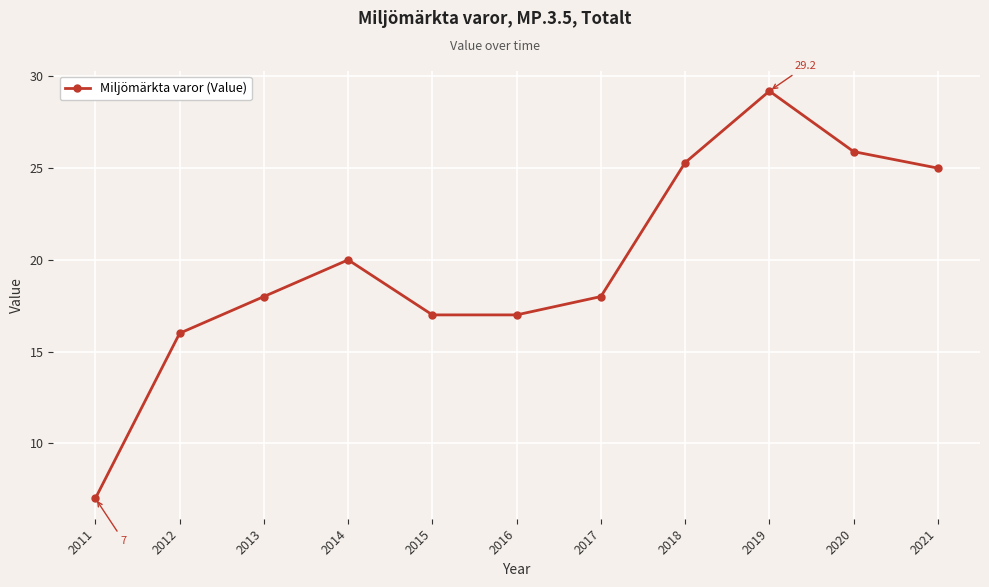

Is this an area chart (filled region under the line)?

No